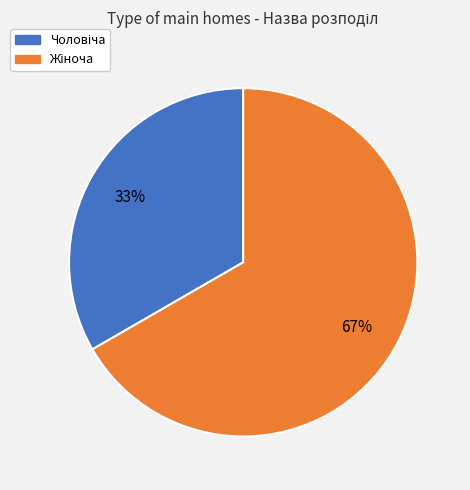

To the nearest percent, what is the average slice percentage?

50%